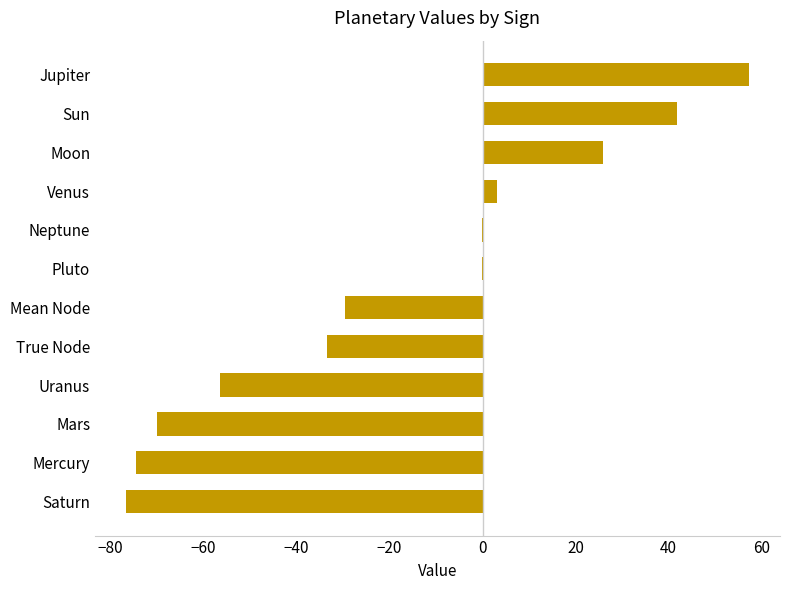

The value at Saturn is -116.7. True or false?

False